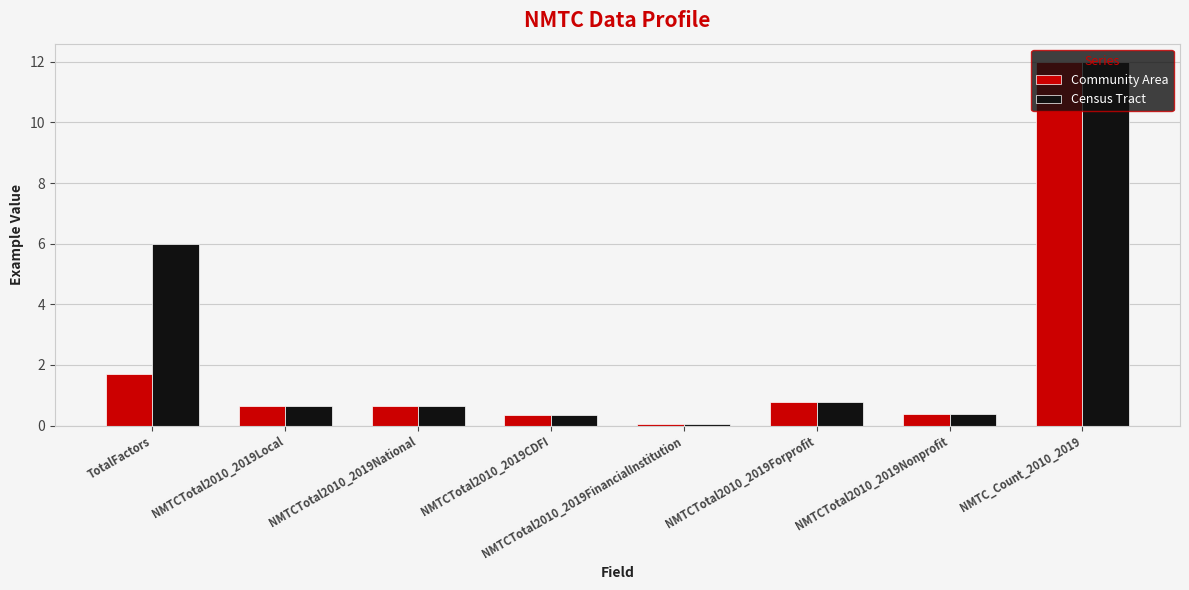

At which category is the sum across all series the highest?

NMTC_Count_2010_2019